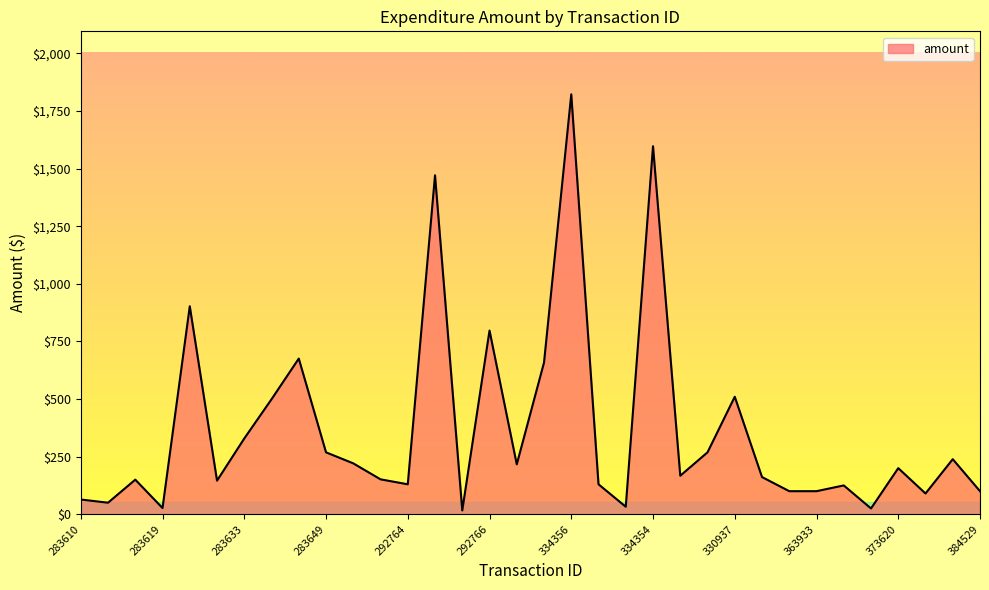

What is the maximum value shown in the chart?

1822.5